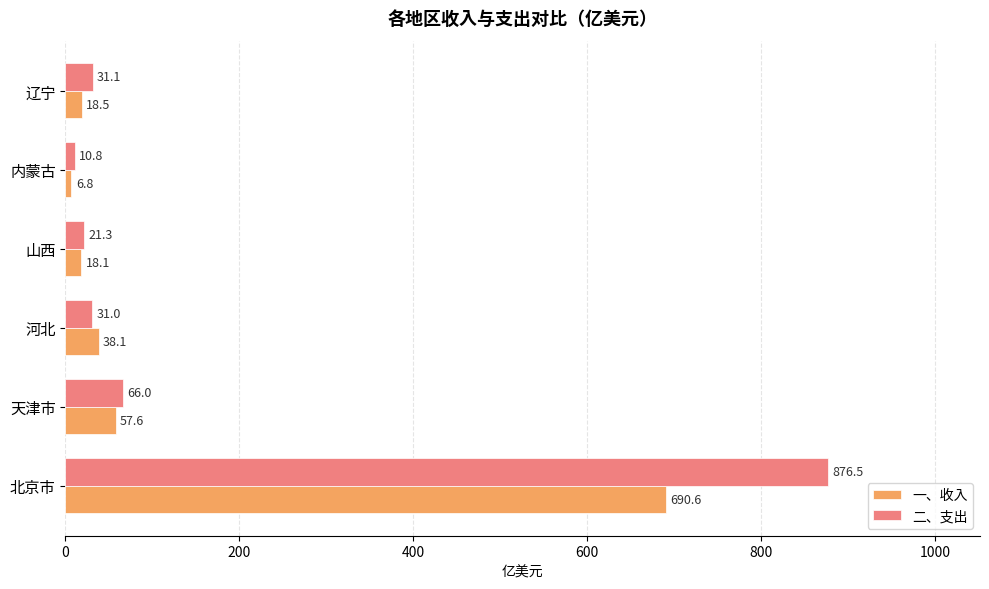

How many categories are shown in the chart?

6